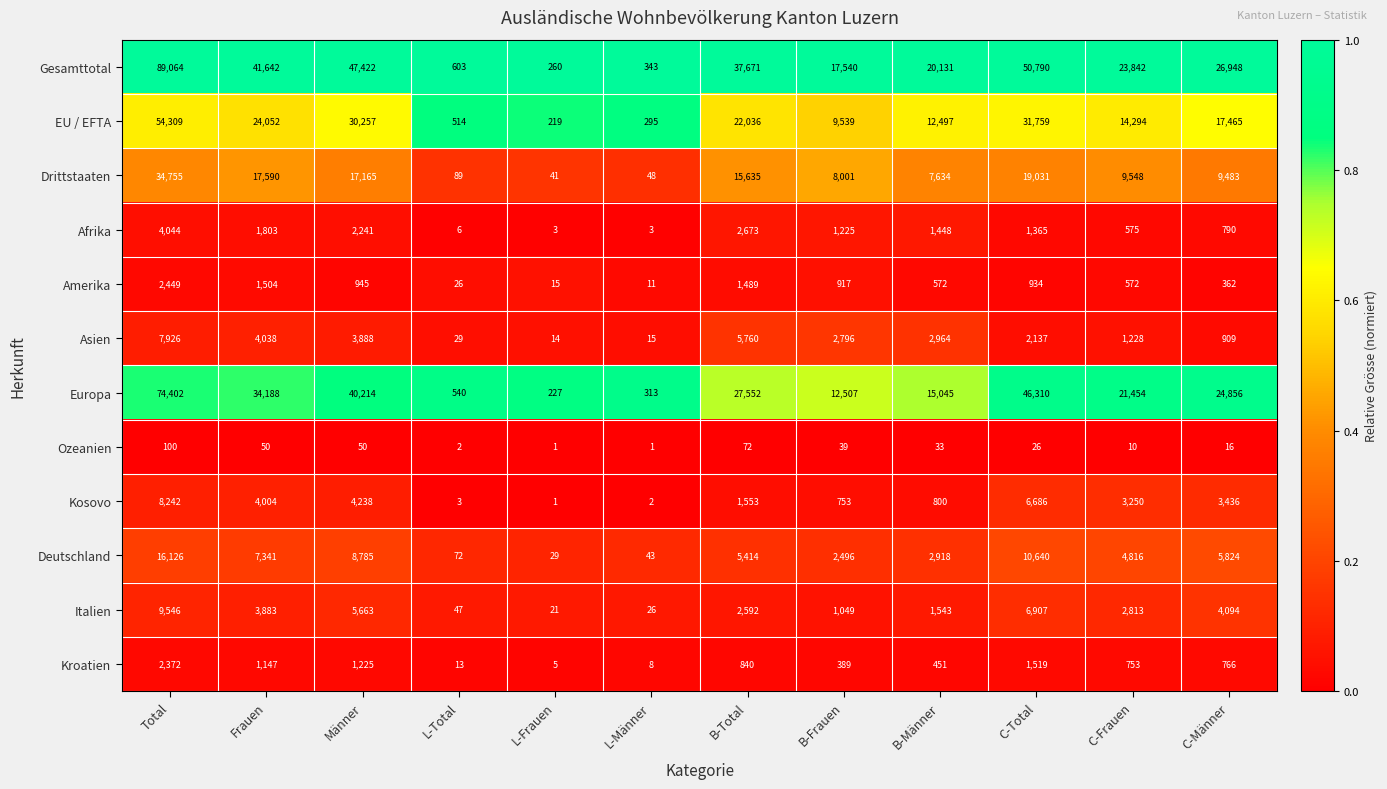

How many categories are shown in the chart?

12